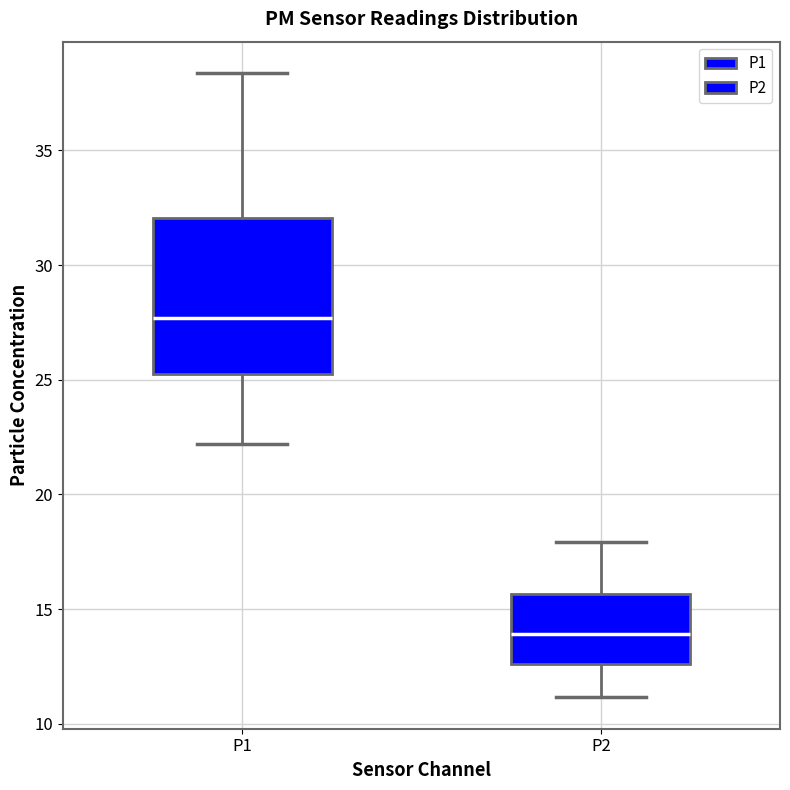

Which box is the tallest, from its lower edge to its upper edge?

P1